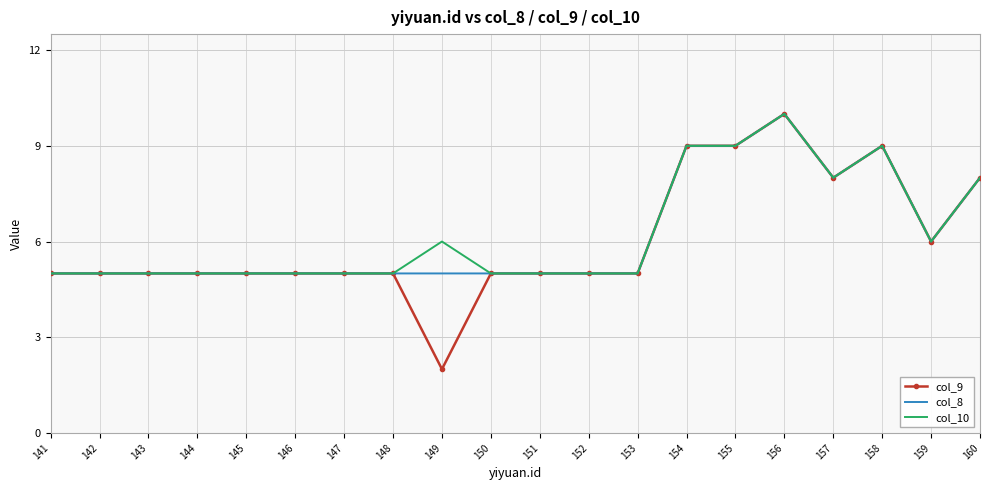

Reading left to right, what are all the values shown in this chart?

col_9: 141=5	142=5	143=5	144=5	145=5	146=5	147=5	148=5	149=2	150=5	151=5	152=5	153=5	154=9	155=9	156=10	157=8	158=9	159=6	160=8
col_8: 141=5	142=5	143=5	144=5	145=5	146=5	147=5	148=5	149=5	150=5	151=5	152=5	153=5	154=9	155=9	156=10	157=8	158=9	159=6	160=8
col_10: 141=5	142=5	143=5	144=5	145=5	146=5	147=5	148=5	149=6	150=5	151=5	152=5	153=5	154=9	155=9	156=10	157=8	158=9	159=6	160=8